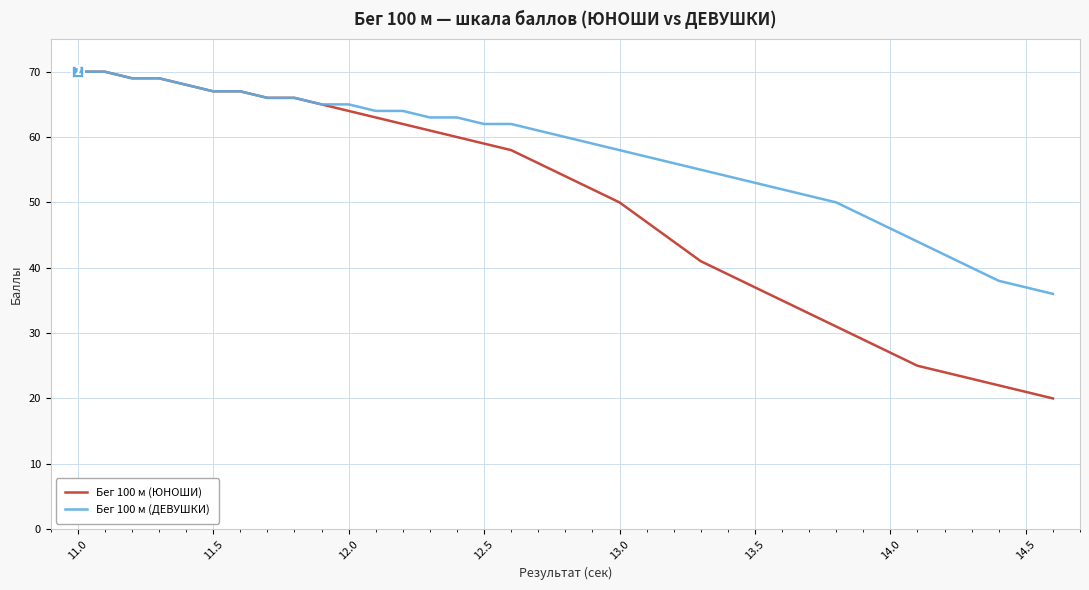

Which series has the largest total across all categories?

Бег 100 м (ДЕВУШКИ)